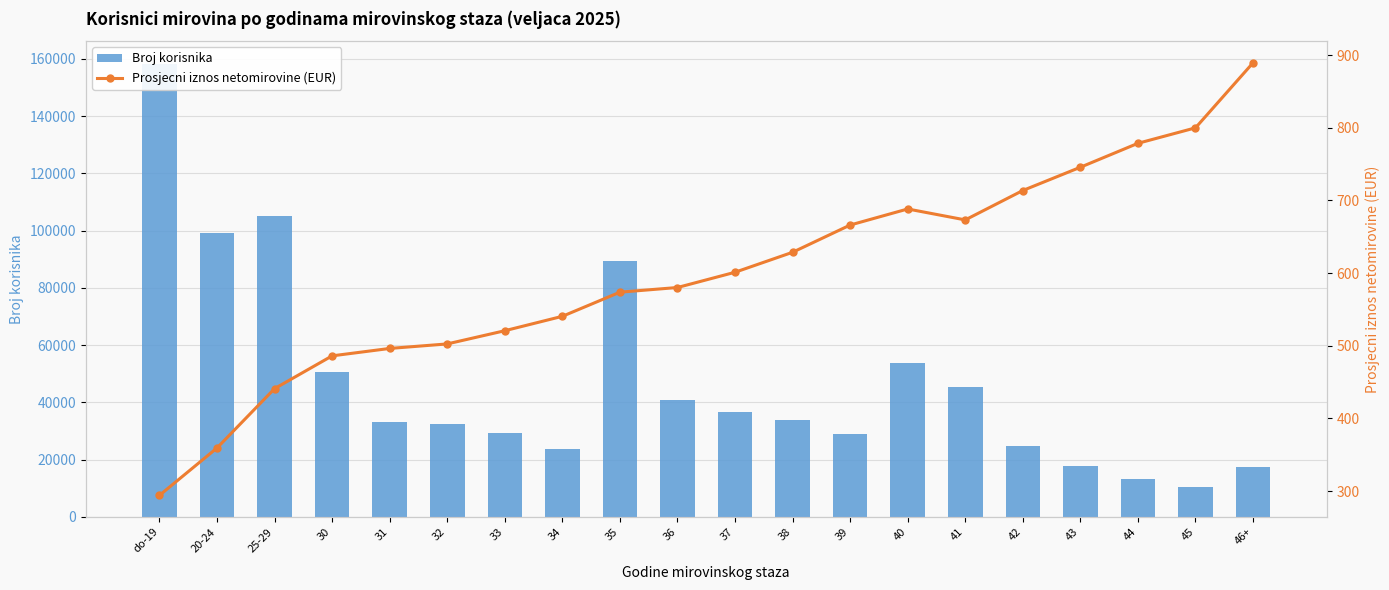

What is the difference between the second highest and second lowest values in the Prosjecni iznos netomirovine series?

440.5